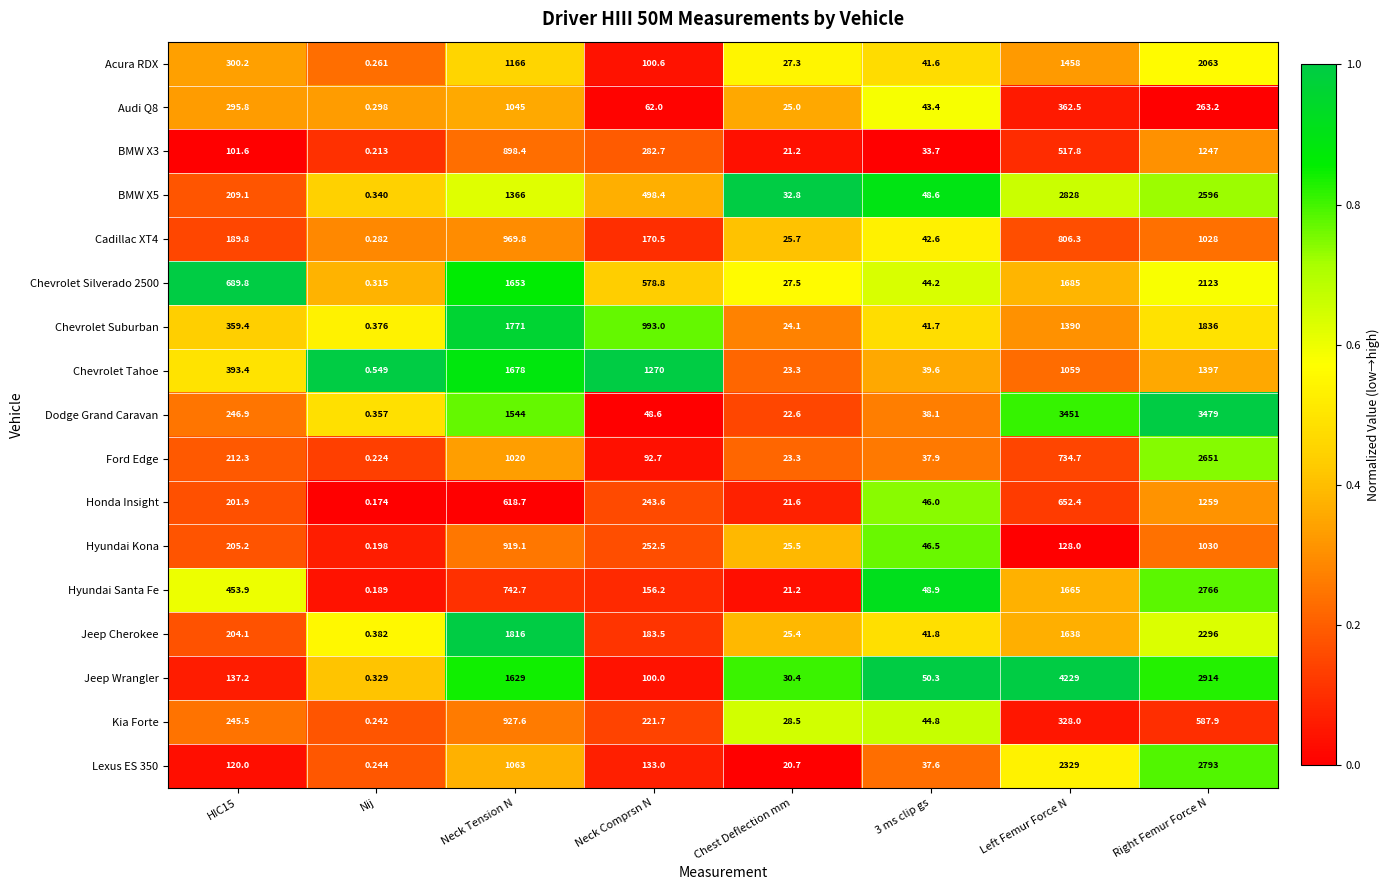

At which label is Hyundai Santa Fe closest to 1383?

Left Femur Force N